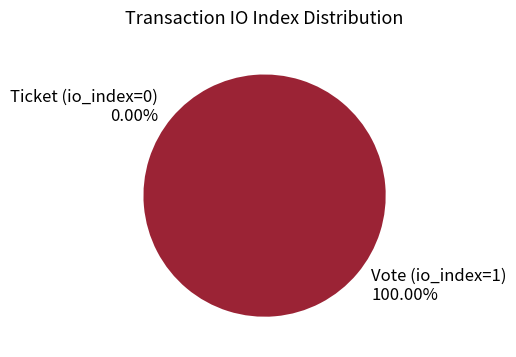

Is there a majority slice in this chart?

Yes